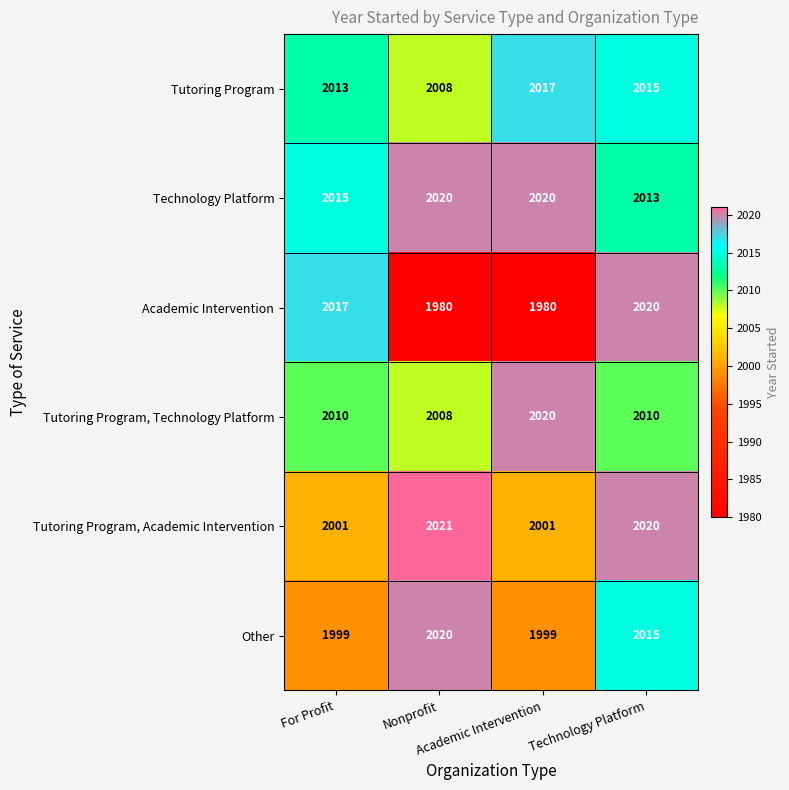

Which series has the largest total across all categories?

Technology Platform